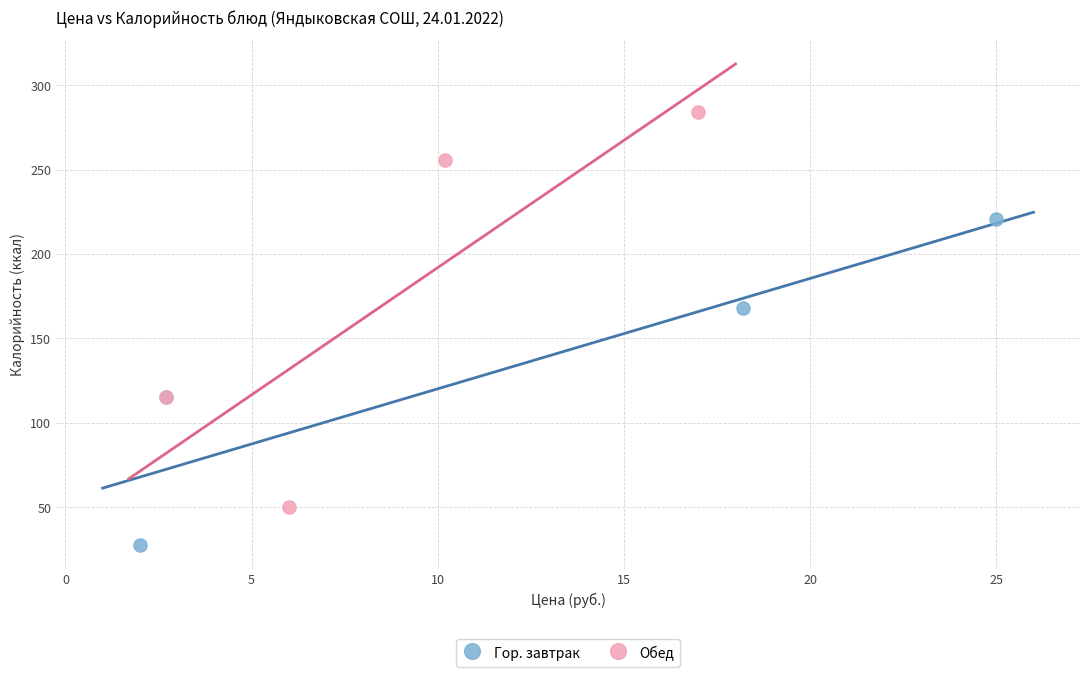

Which series has the largest Y range (max minus min)?

Обед